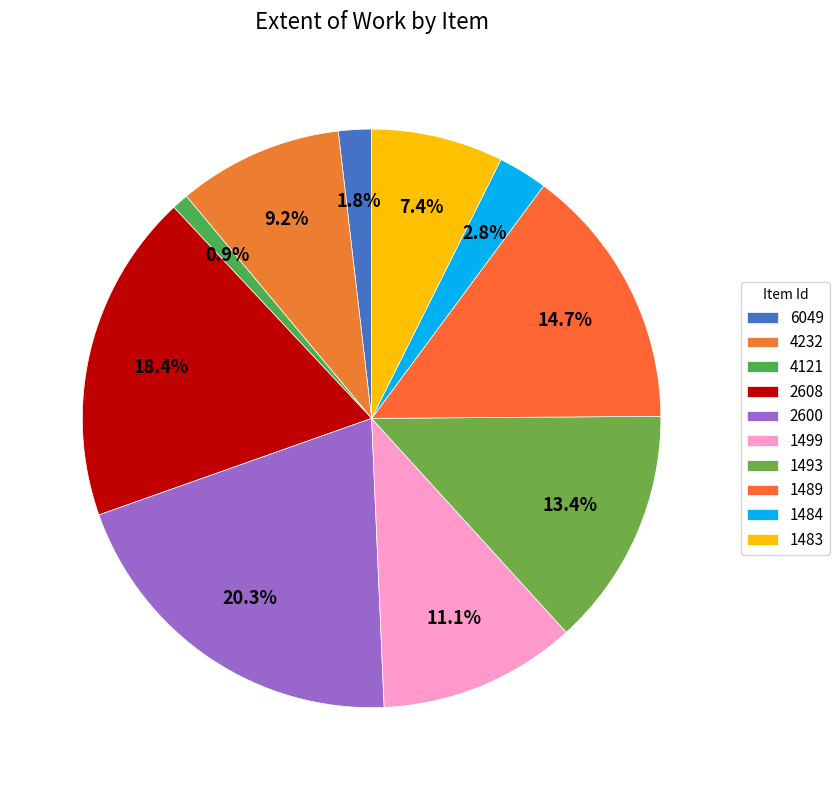

The 1489 slice represents 23% of the pie. True or false?

False